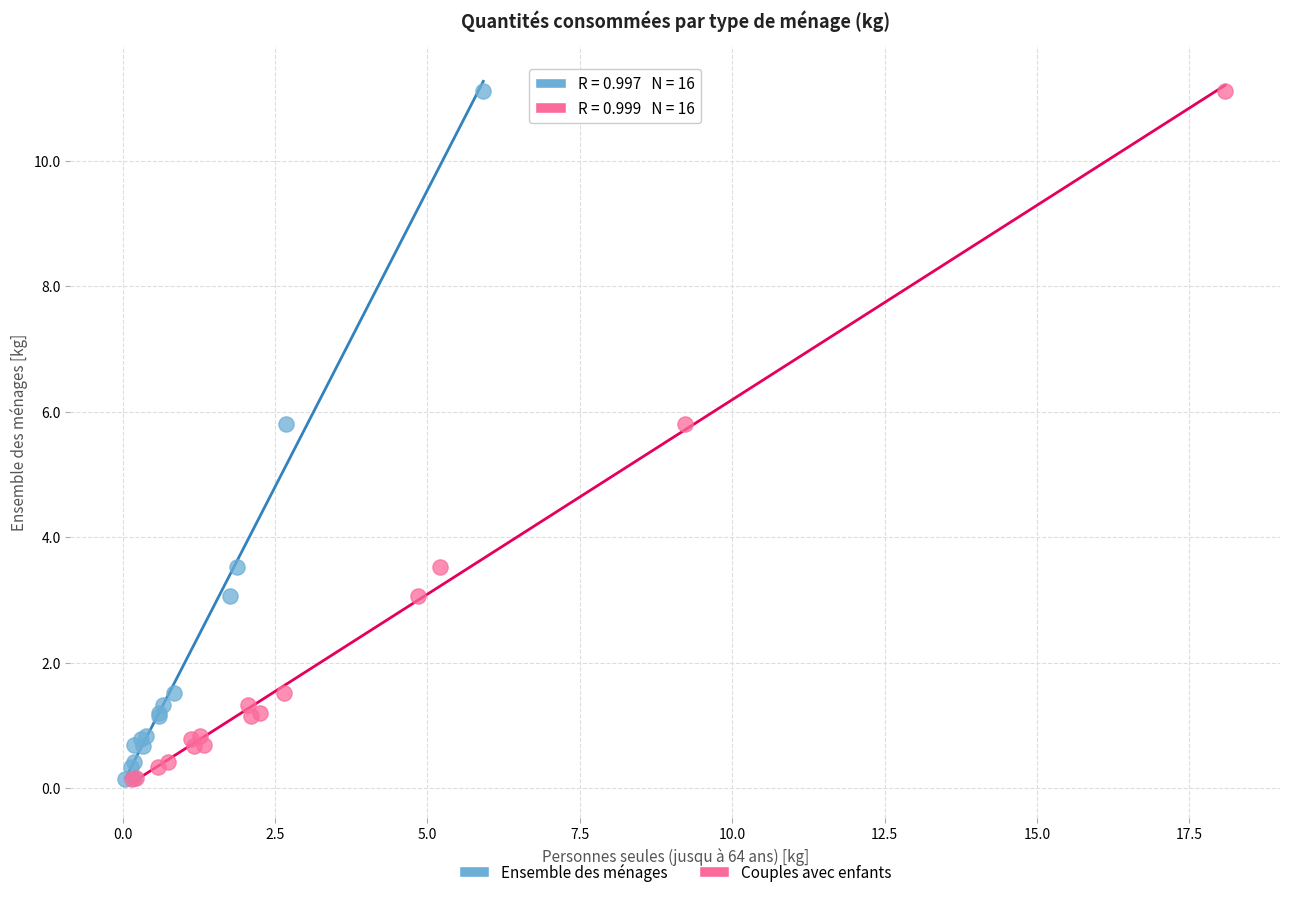

What are all the series names shown in the legend?

Ensemble des ménages, Couples avec enfants